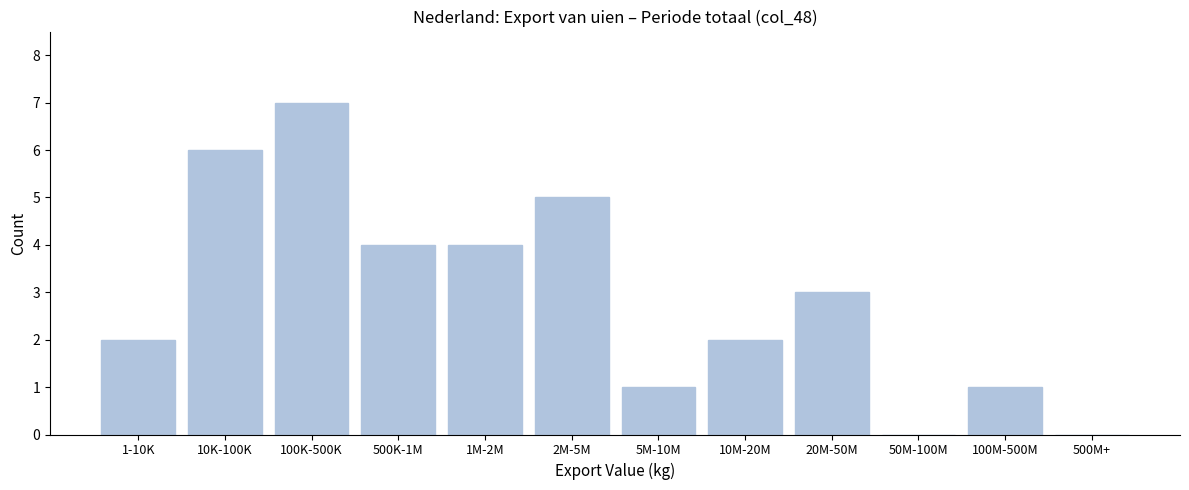

Reading right to left, extract all data points from this chart.

500M+=0	100M-500M=1	50M-100M=0	20M-50M=3	10M-20M=2	5M-10M=1	2M-5M=5	1M-2M=4	500K-1M=4	100K-500K=7	10K-100K=6	1-10K=2